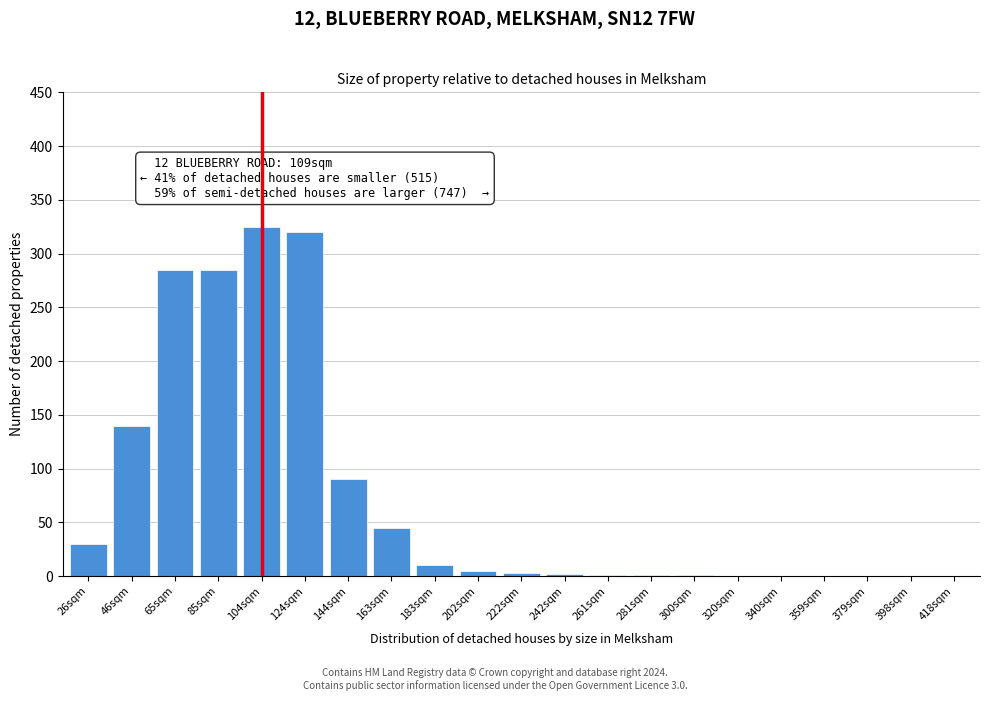

What is the sum of the values at 183sqm and 85sqm?

295